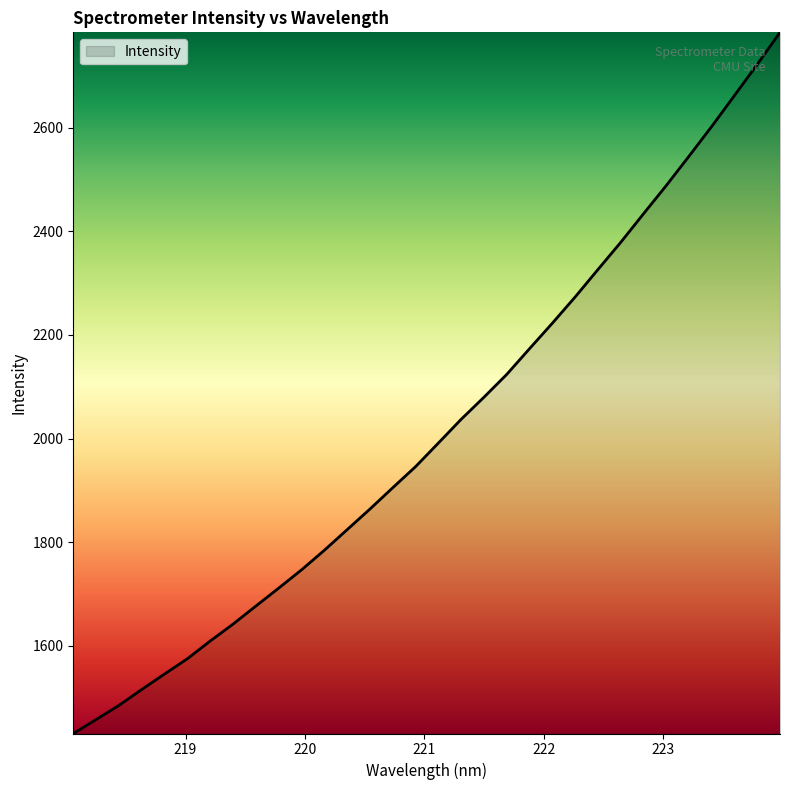

What is the maximum value shown in the chart?

2784.1